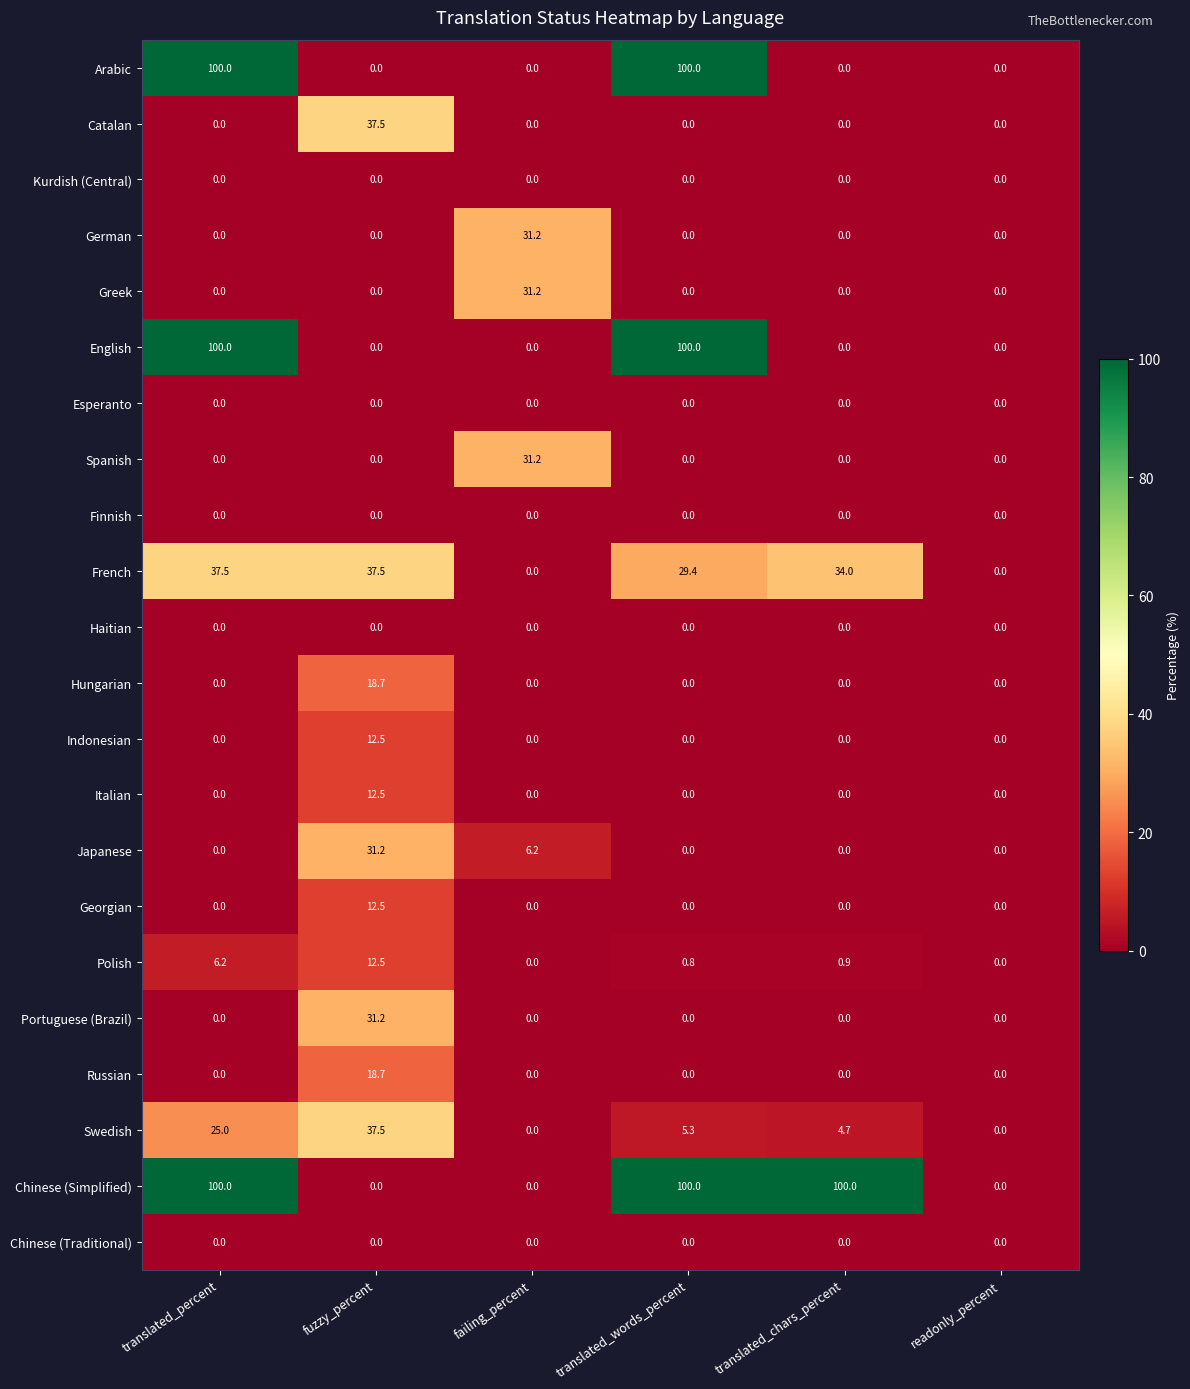

Between failing_percent and translated_chars_percent, which series saw the biggest shift?

Chinese (Simplified)